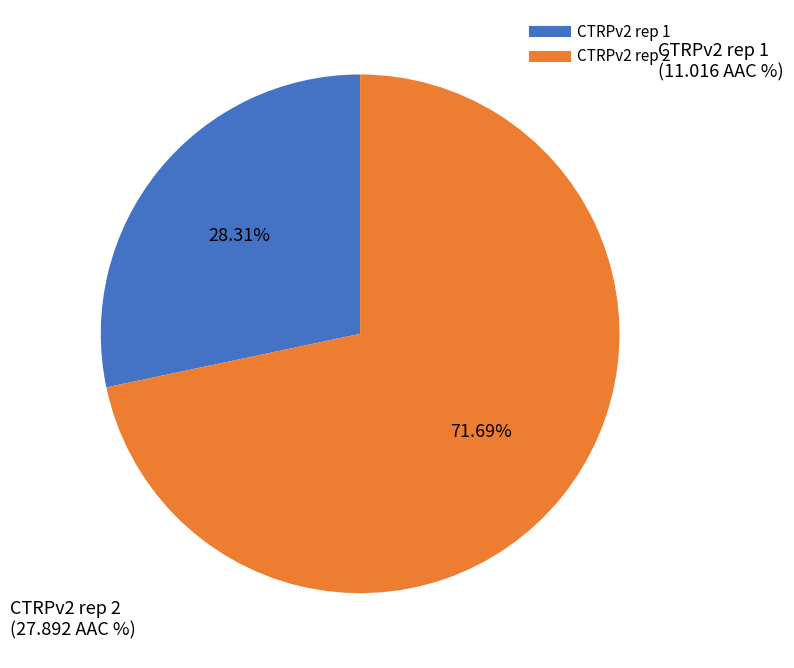

To the nearest percent, what is the difference between the largest and smallest slice percentages?

43%